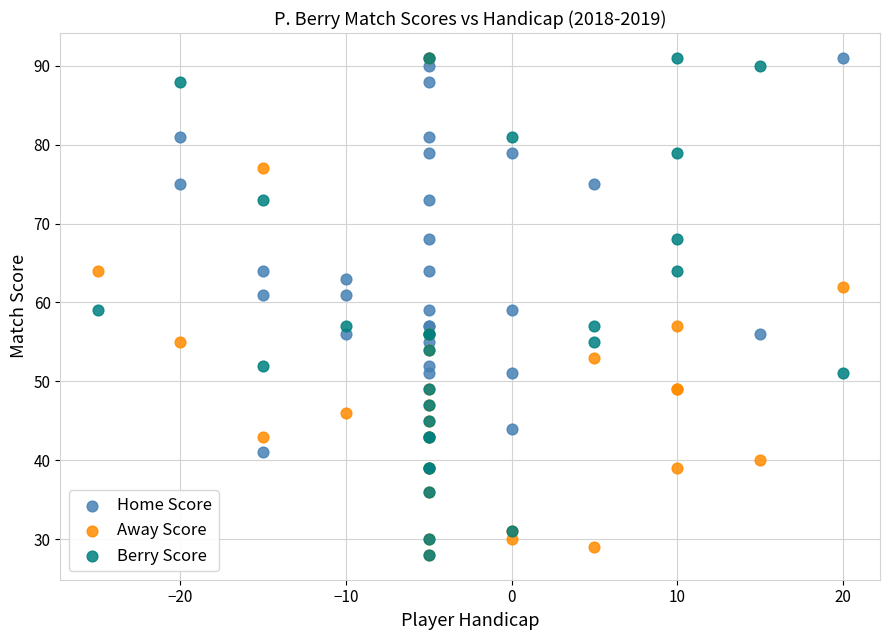

What are all the series names shown in the legend?

Home Score, Away Score, Berry Score